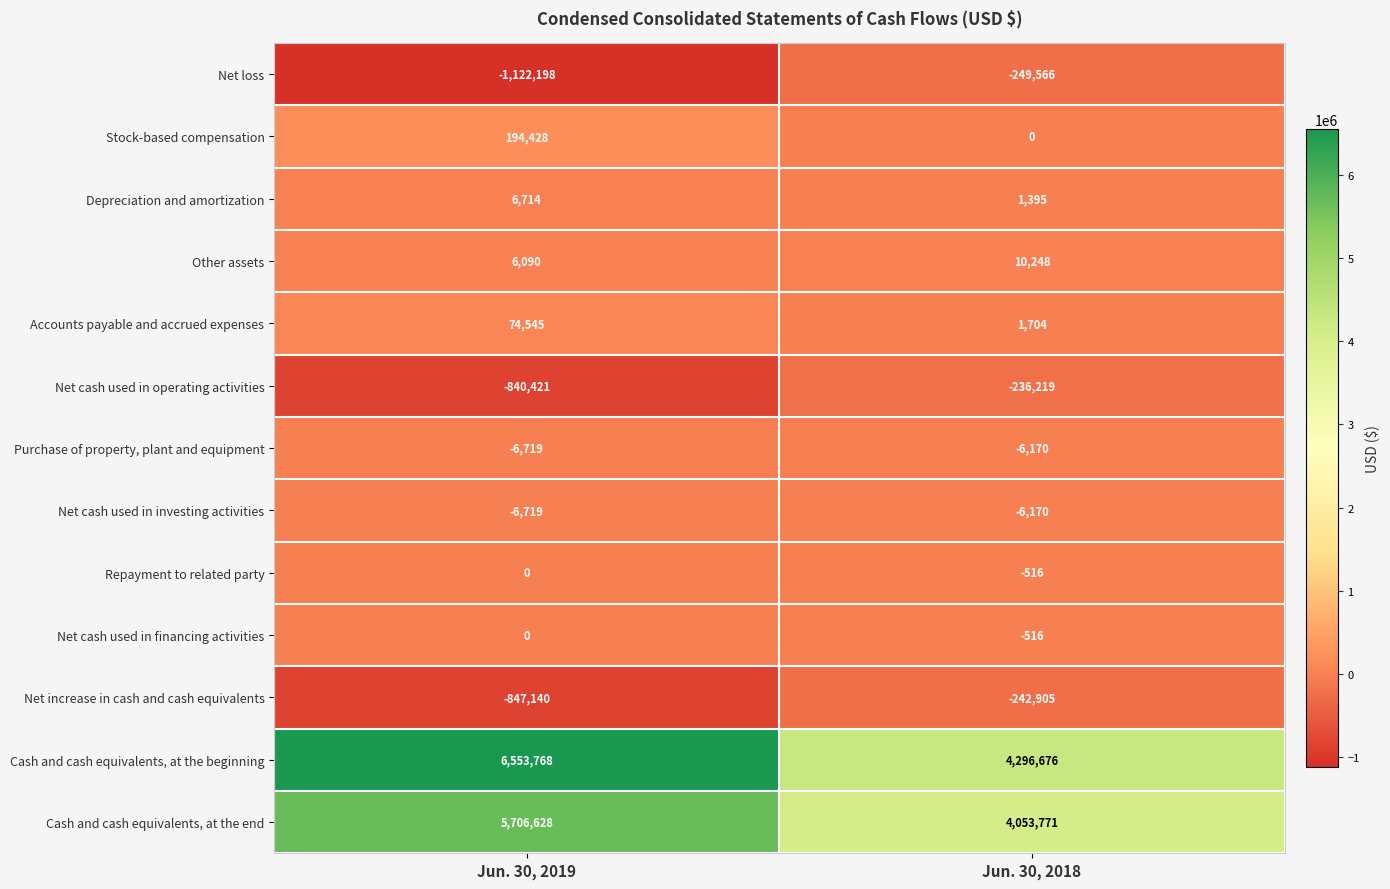

What is the approximate value of Cash and cash equivalents, at the beginning at Jun. 30, 2019?

6553768